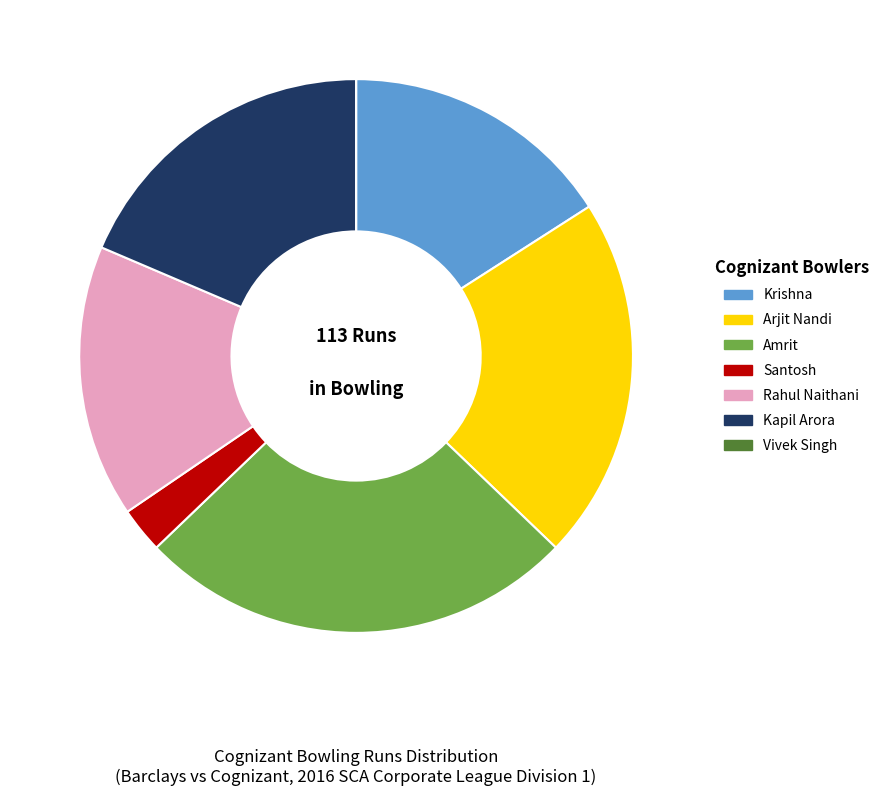

Which has a higher value, Arjit Nandi or Amrit?

Amrit